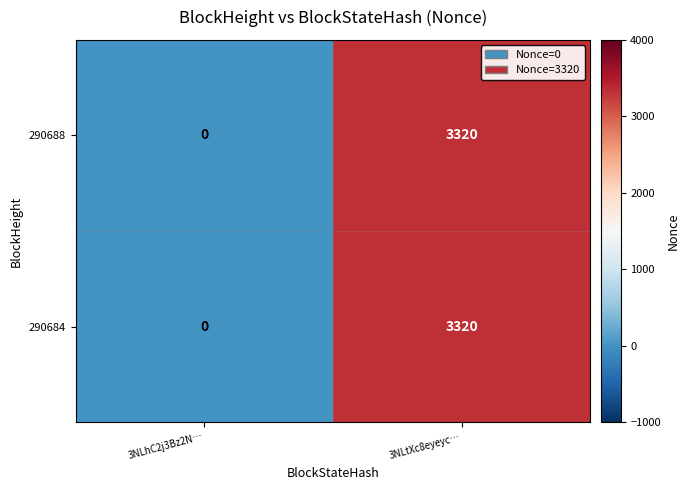

At how many categories does at least one series exceed 2602?

1